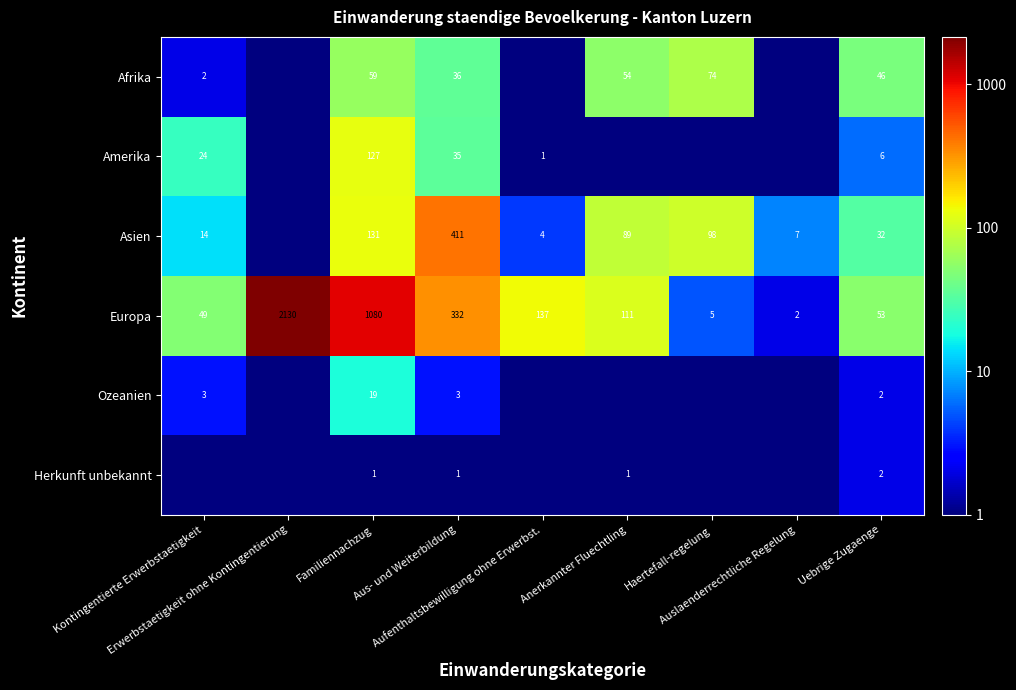

What is the highest value of the Europa series?

2130.0